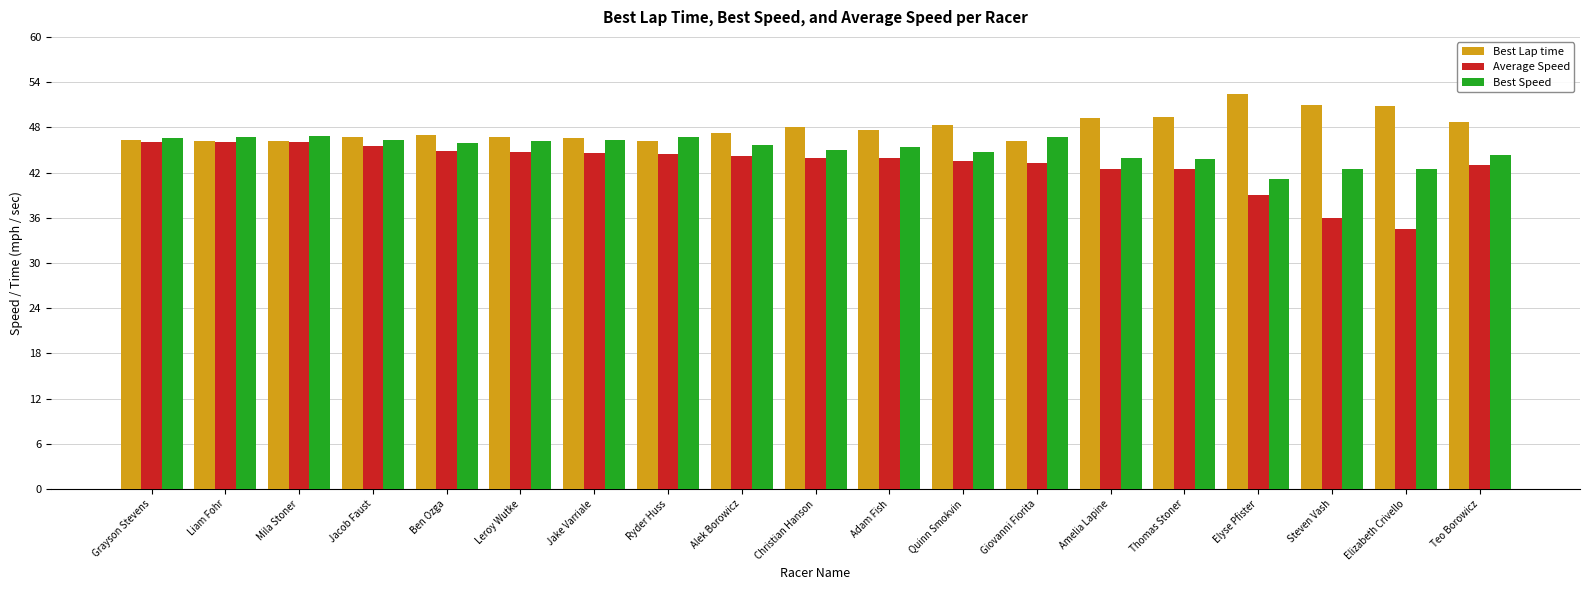

Are the bars grouped side by side (vs. stacked)?

Yes